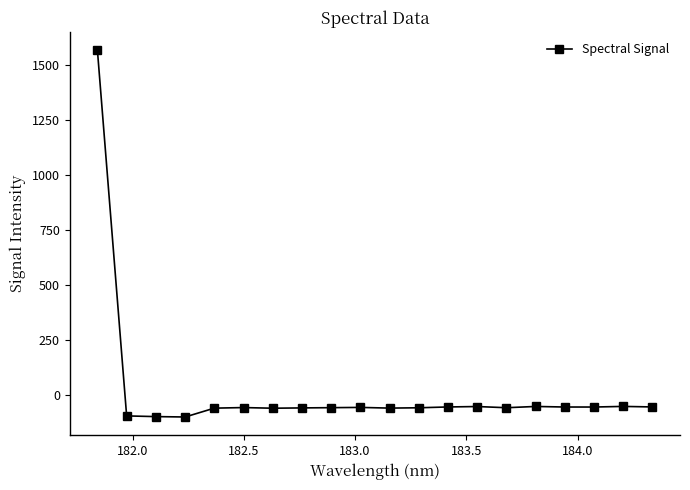

True or false: the data has more than 1 interior local peaks.

True